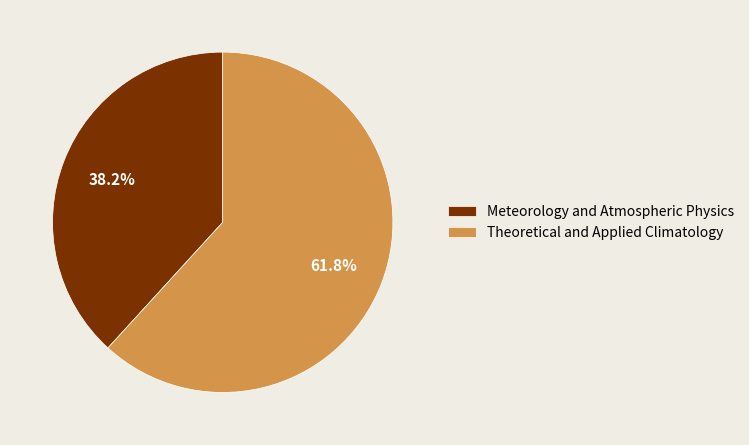

How many segments does this pie chart have?

2